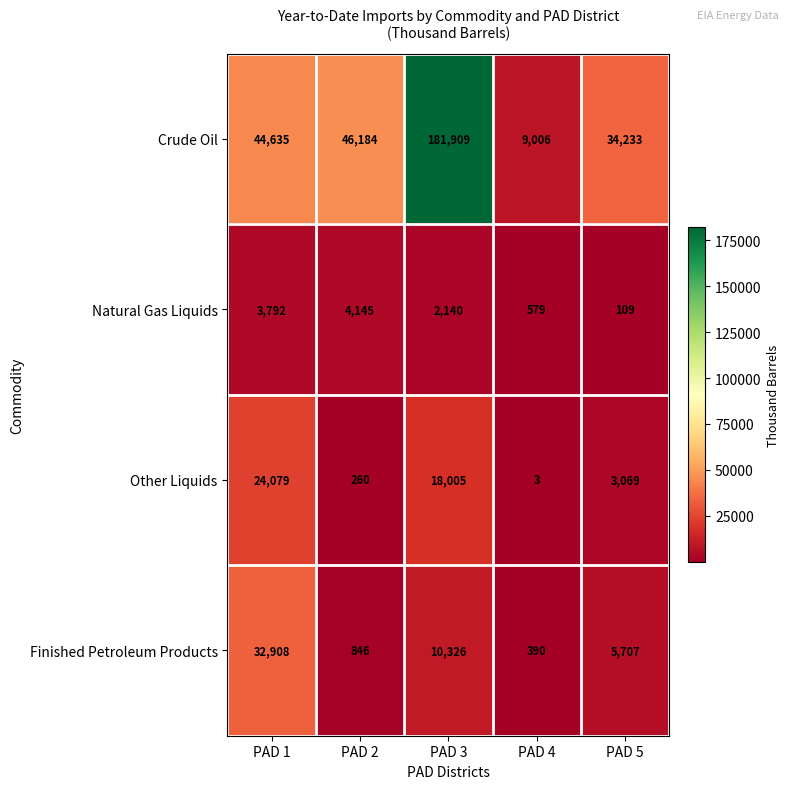

What is the lowest value of the Natural Gas Liquids series?

109